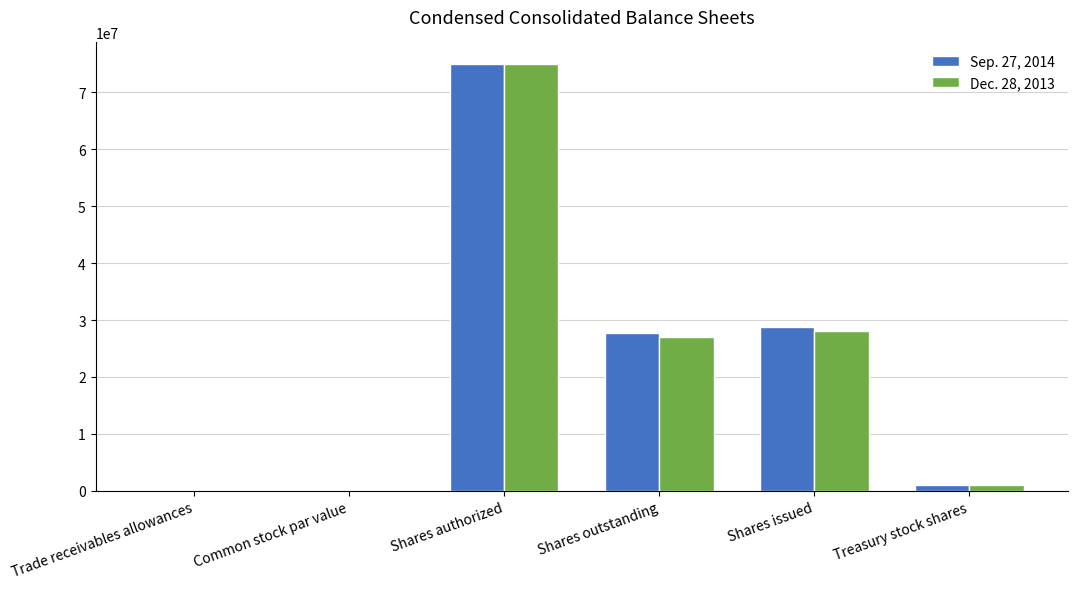

What is the sum of all Sep. 27, 2014 values?

132427325.0